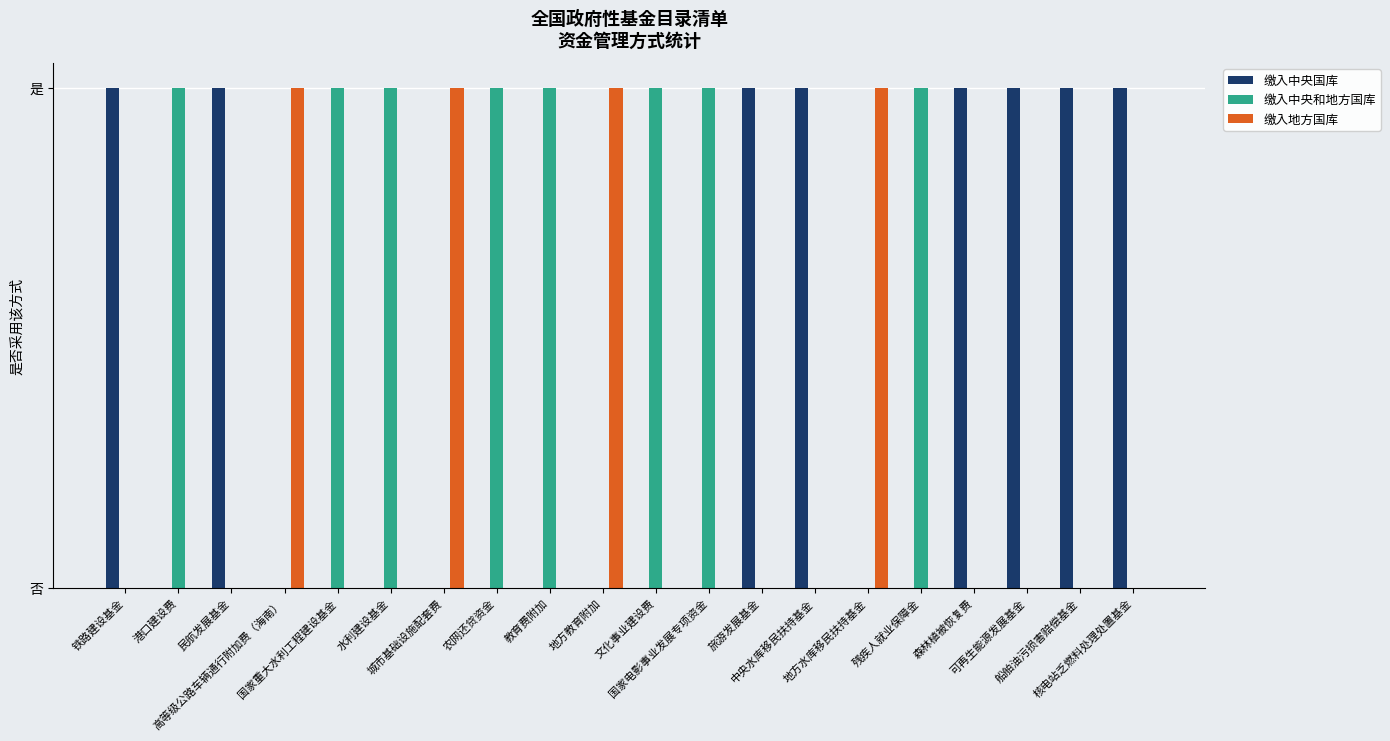

Reading right to left, transcribe all the data shown in this chart.

缴入中央国库: 1	1	1	1	0	0	1	1	0	0	0	0	0	0	0	0	0	1	0	1
缴入中央和地方国库: 0	0	0	0	1	0	0	0	1	1	0	1	1	0	1	1	0	0	1	0
缴入地方国库: 0	0	0	0	0	1	0	0	0	0	1	0	0	1	0	0	1	0	0	0